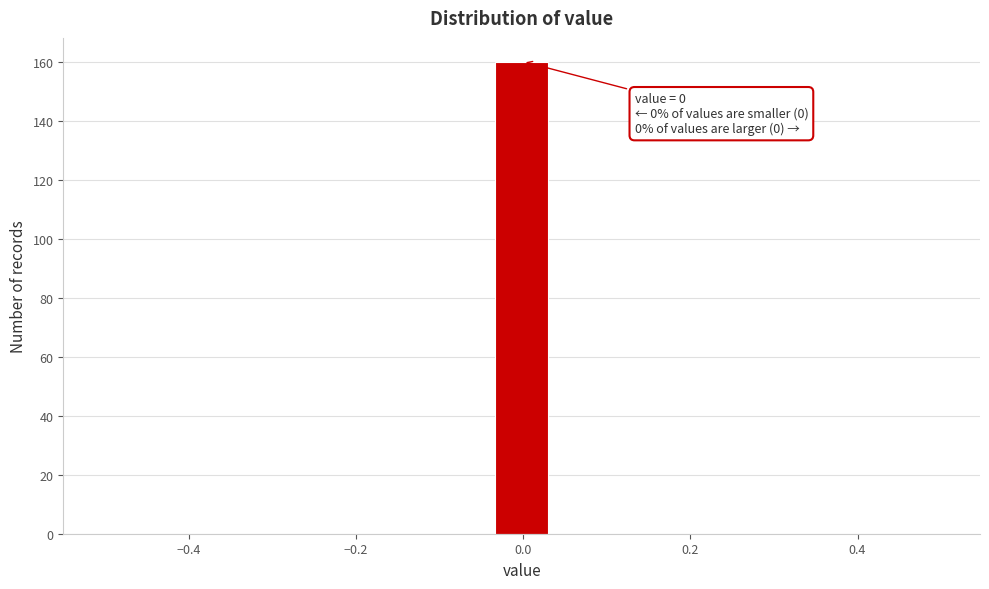

Read against the x-axis, roughly where is the centre of the tallest bar?

0.00